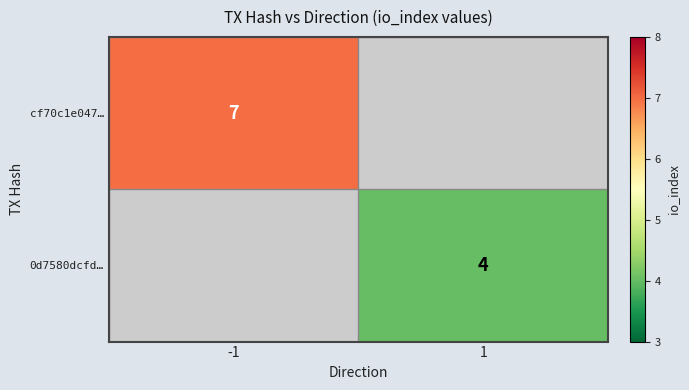

Is it true that 0d7580dcfd… equals 4 at 1?

True